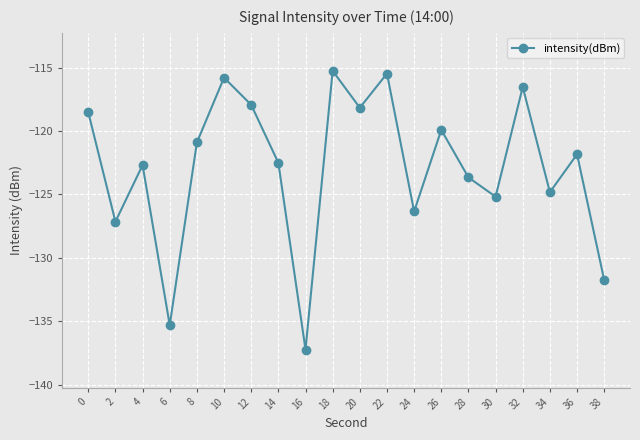

Does the chart display data point markers on the line(s)?

Yes